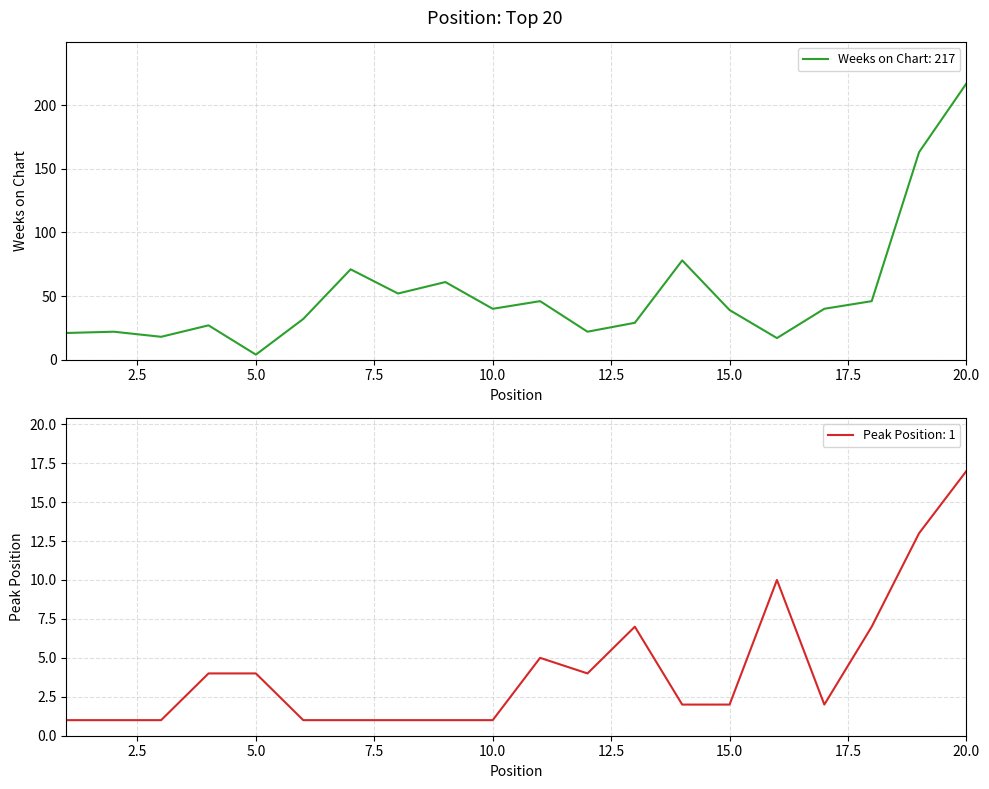

True or false: Peak Position and Weeks on Chart intersect in this chart.

False